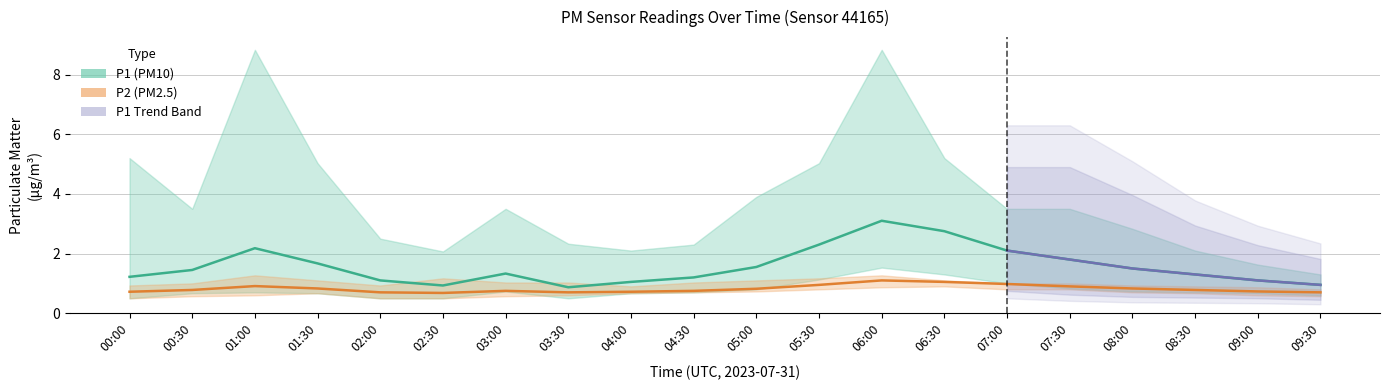

Between 00:00 and 06:30, which series saw the biggest shift?

P1